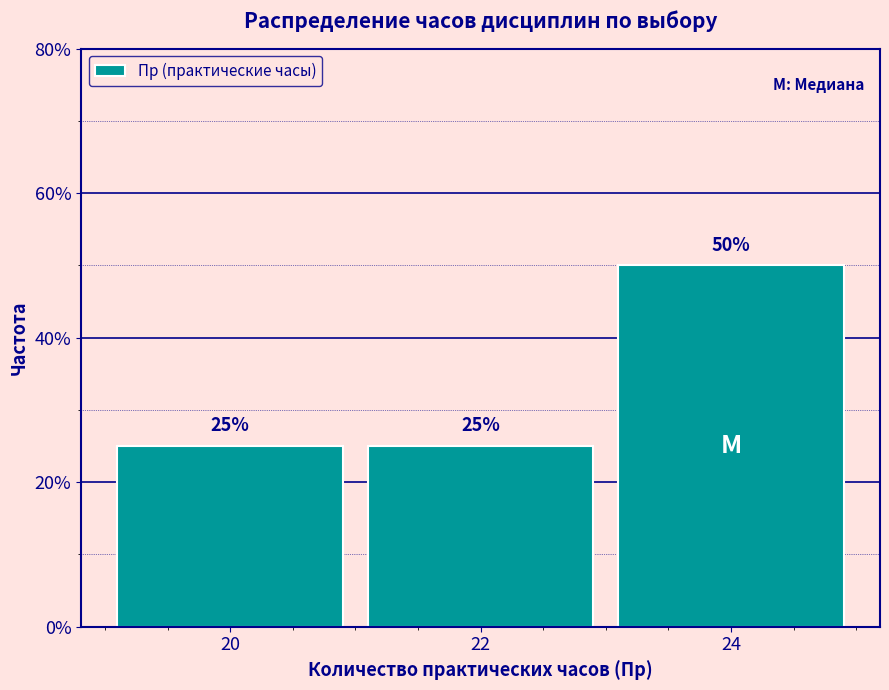

Reading right to left, extract all data points from this chart.

24=50	22=25	20=25